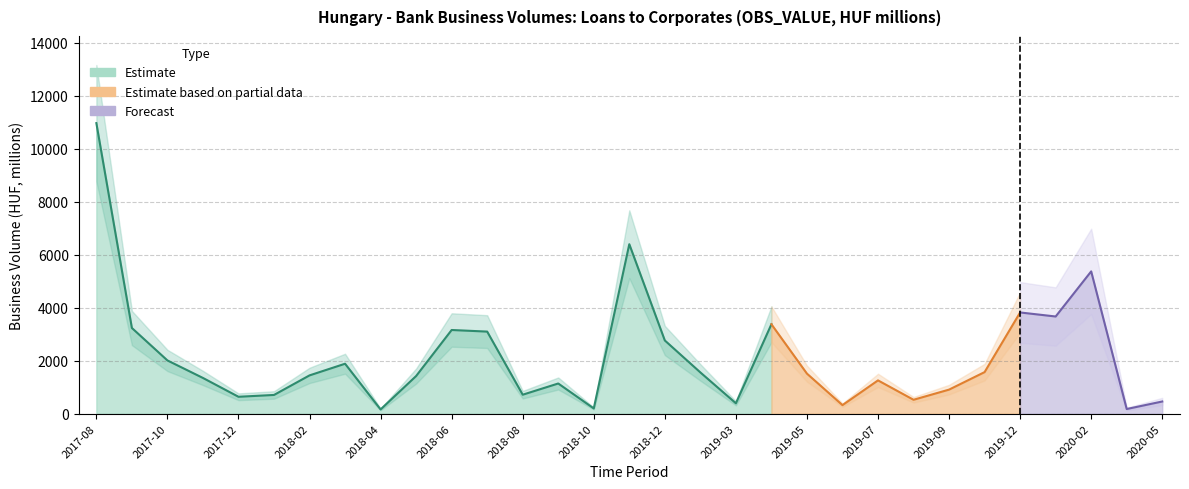

Reading right to left, list all the values displayed in this chart.

459.0	174.9	5367.7	3665.6	3817.7	1567.3	907.0	523.7	1255.4	322.6	1510.3	3372.5	391.7	1555.9	2761.3	6392.6	197.3	1138.0	715.1	3095.8	3156.2	1419.4	159.6	1883.4	1443.9	705.7	637.0	1347.0	2008.1	3231.9	10961.0